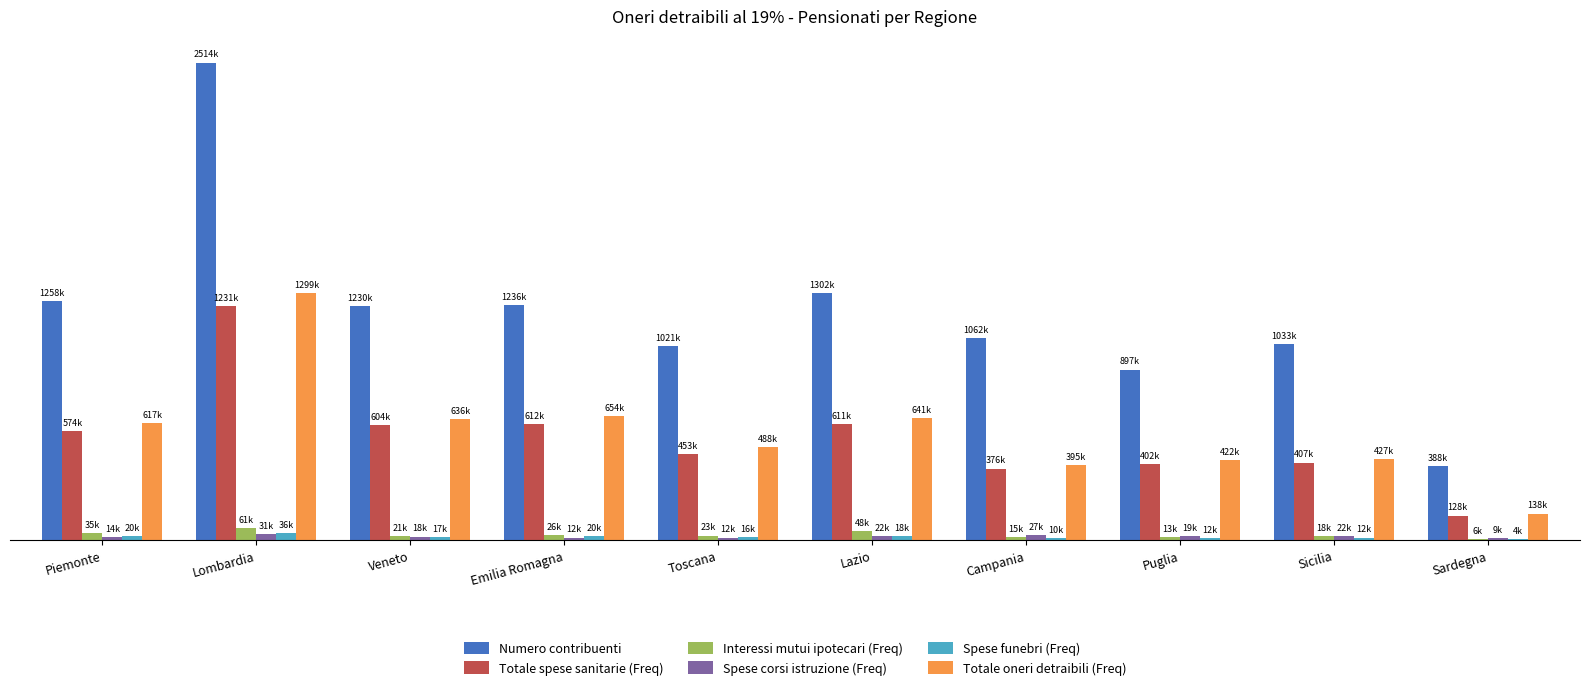

What is the sum of the Spese corsi istruzione (Freq) values at Toscana and Piemonte?

26628